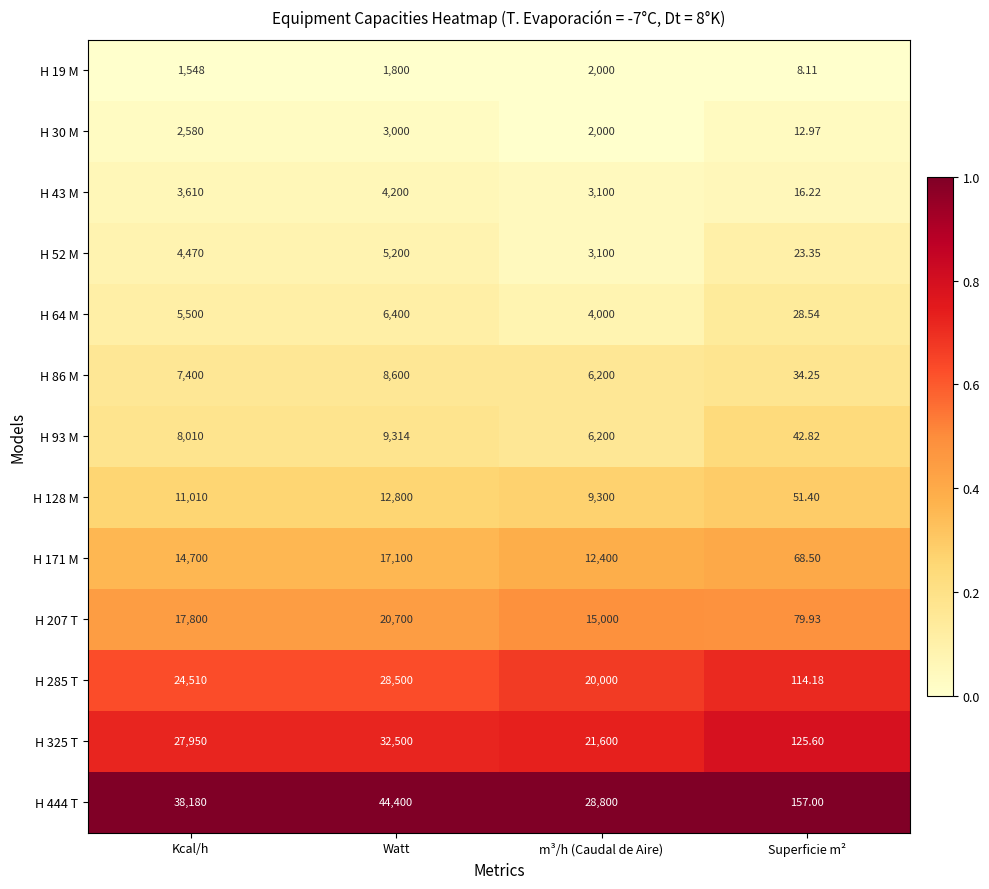

Which category has the highest value in the H 19 M series?

m³/h (Caudal de Aire)